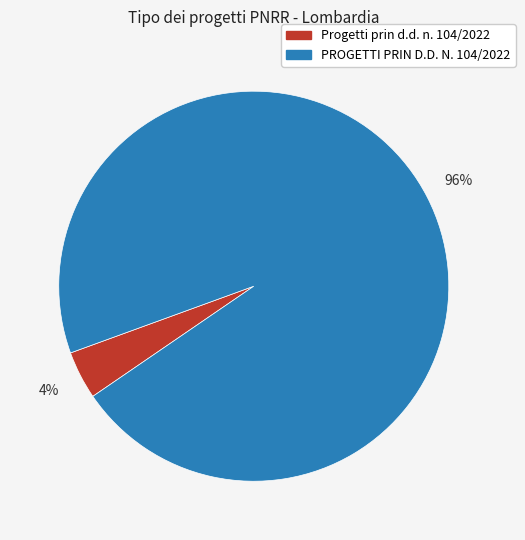

Which has a higher value, PROGETTI PRIN D.D. N. 104/2022 or Progetti prin d.d. n. 104/2022?

PROGETTI PRIN D.D. N. 104/2022